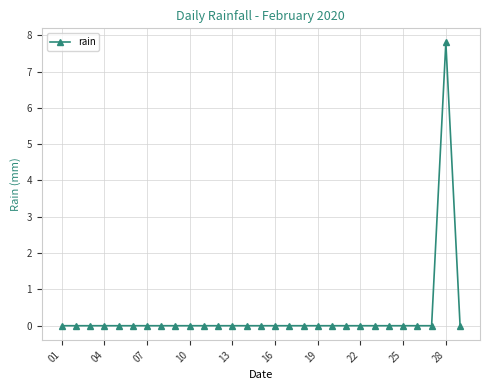

True or false: there are more than 0 points higher than both neighbors.

True